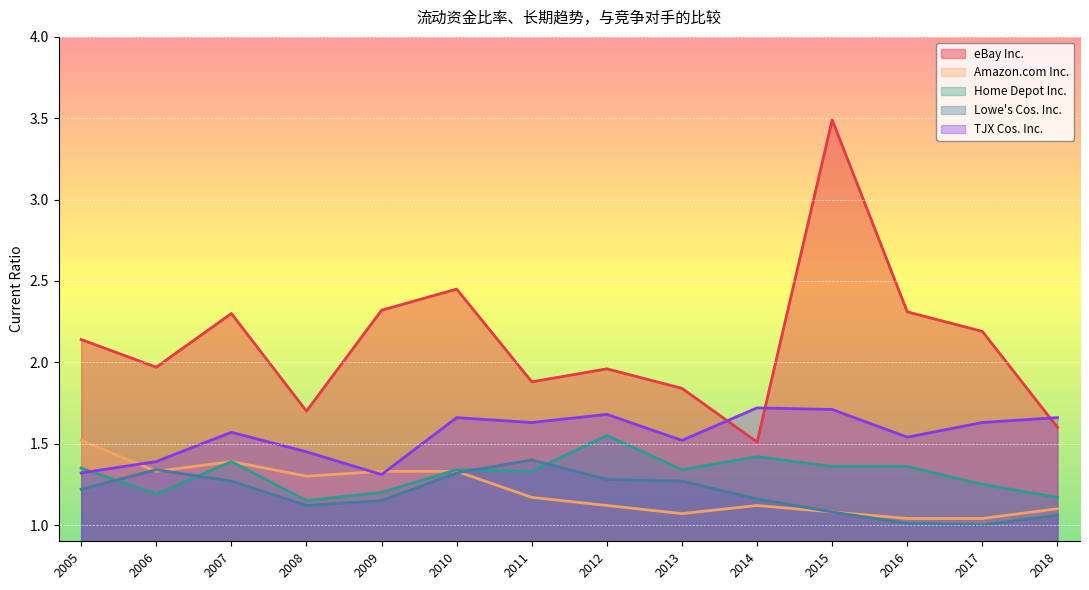

Between 2009 and 2017, which is larger?

2009